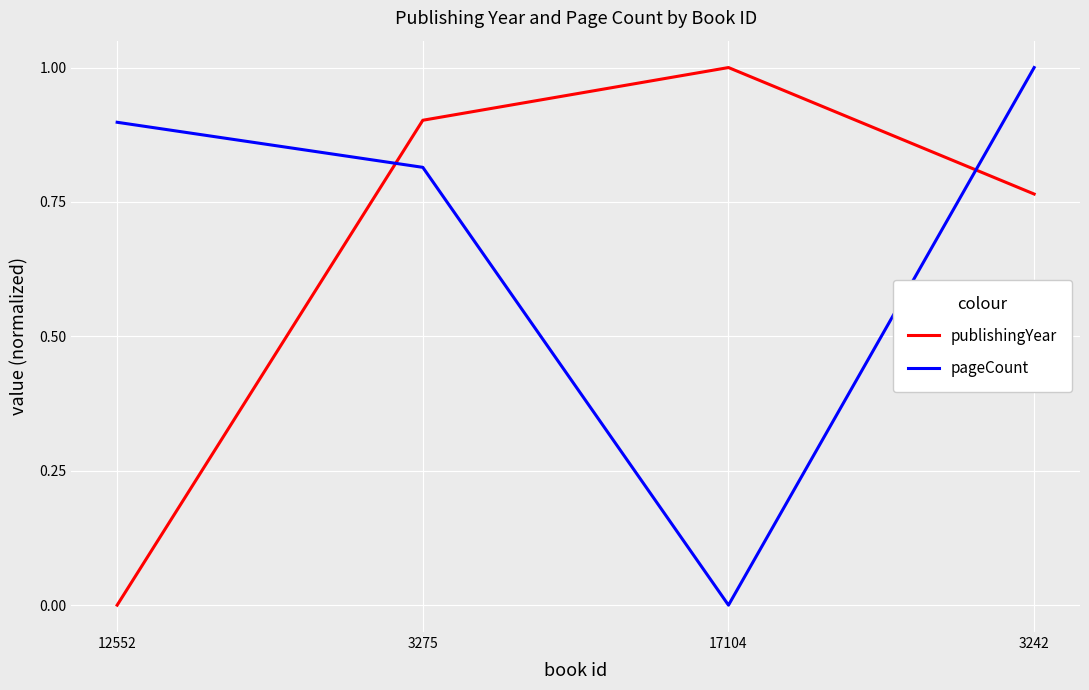

Rank the categories by publishingYear value from lowest to highest.

12552, 3242, 3275, 17104